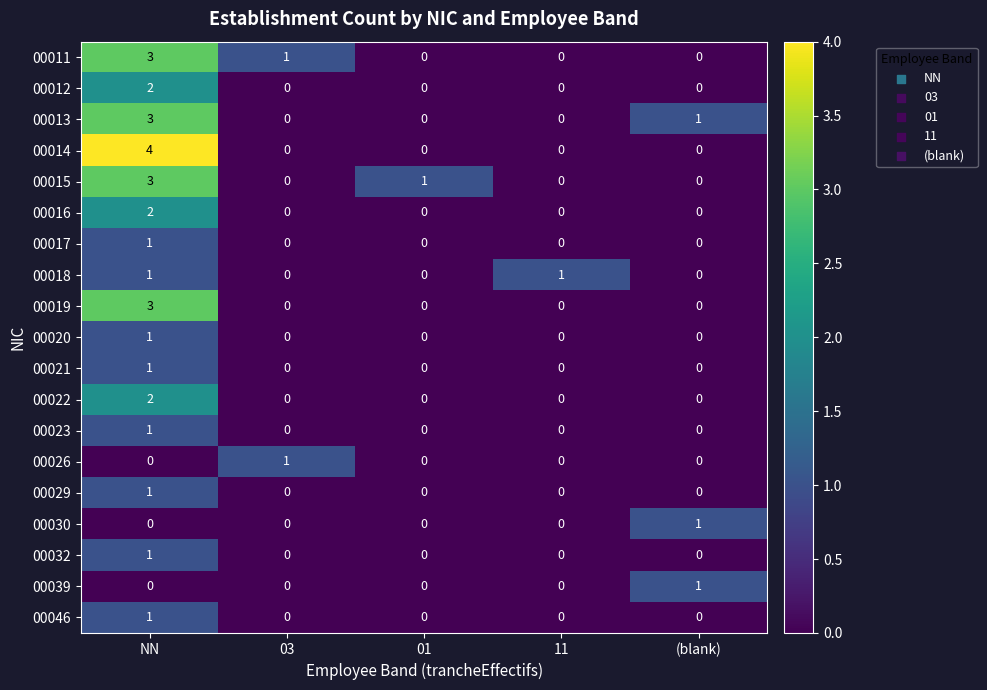

The value of 00013 at (blank) is 1. True or false?

True